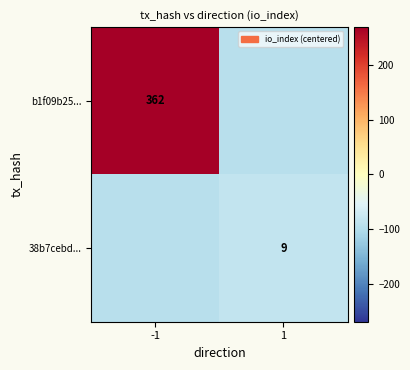

Is the value of b1f09b25... at -1 greater than the value of 38b7cebd... at 1?

Yes